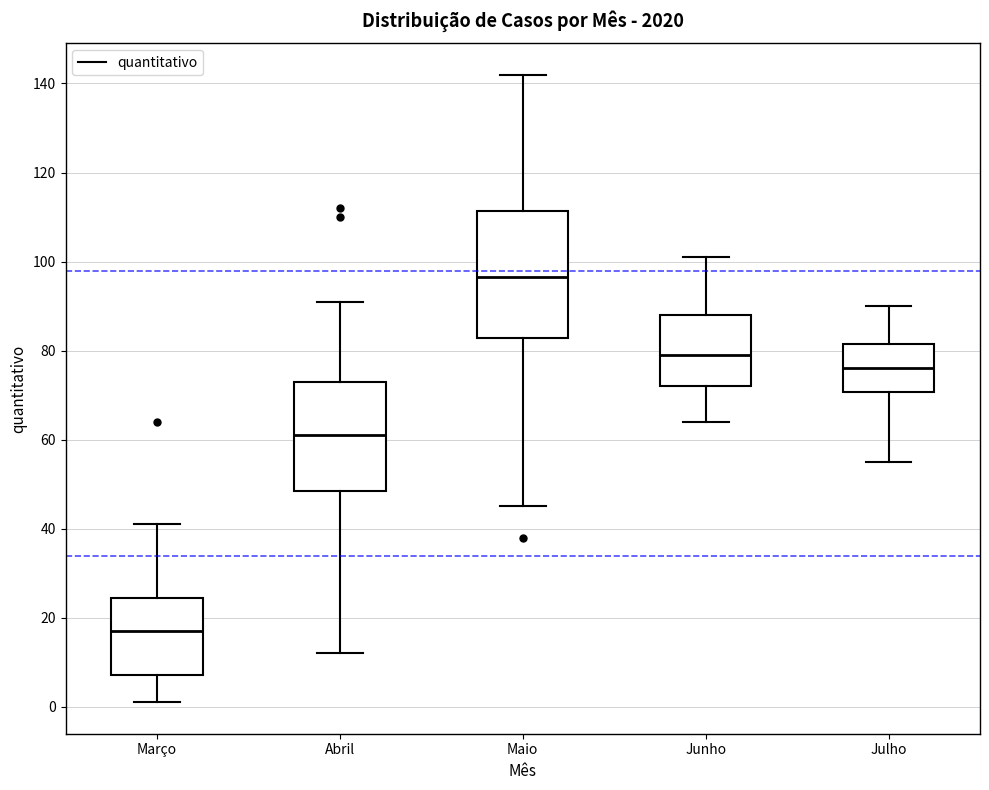

Reading left to right, read every box against the y-axis: the position of its median line, the range the box covers, and the ends of its whiskers. The values are not printed on the chart, so give them approximately, as read against the axis.

Março: median 18, box 8 to 24, whiskers 2 to 42
Abril: median 62, box 48 to 74, whiskers 12 to 92
Maio: median 96, box 82 to 112, whiskers 46 to 142
Junho: median 80, box 72 to 88, whiskers 64 to 102
Julho: median 76, box 70 to 82, whiskers 56 to 90